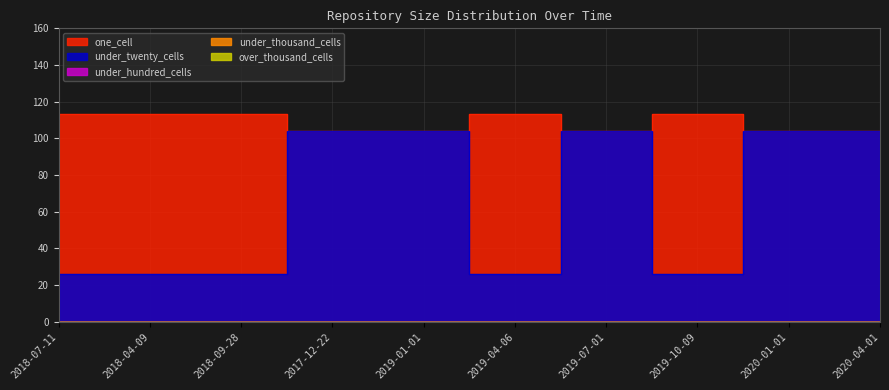

Does the chart have visible grid lines?

Yes